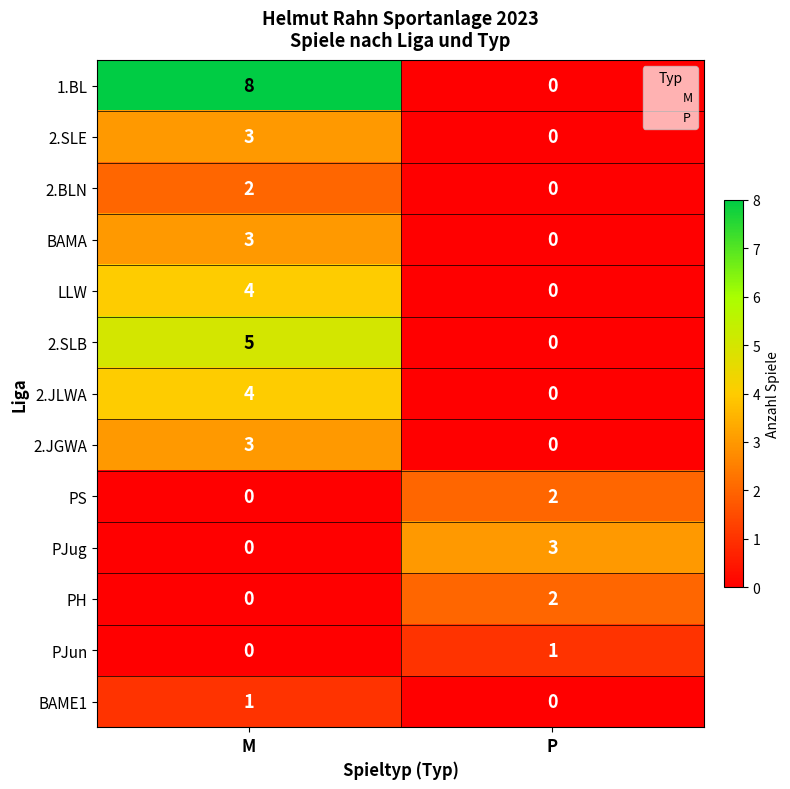

What is the greatest value displayed?

8